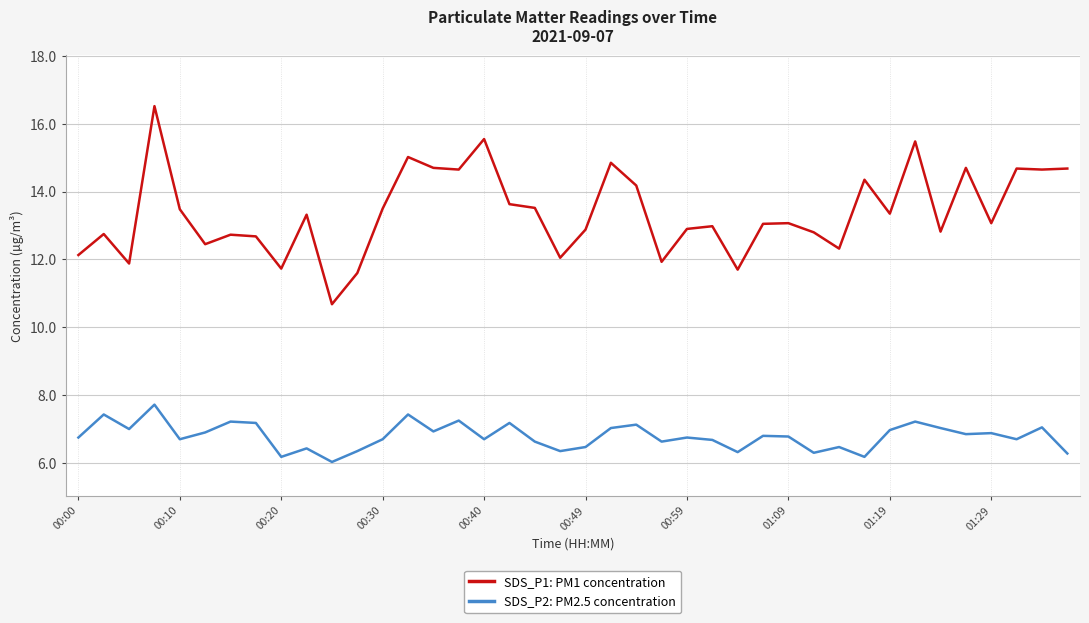

Which series has the largest total across all categories?

SDS_P1: PM1 concentration